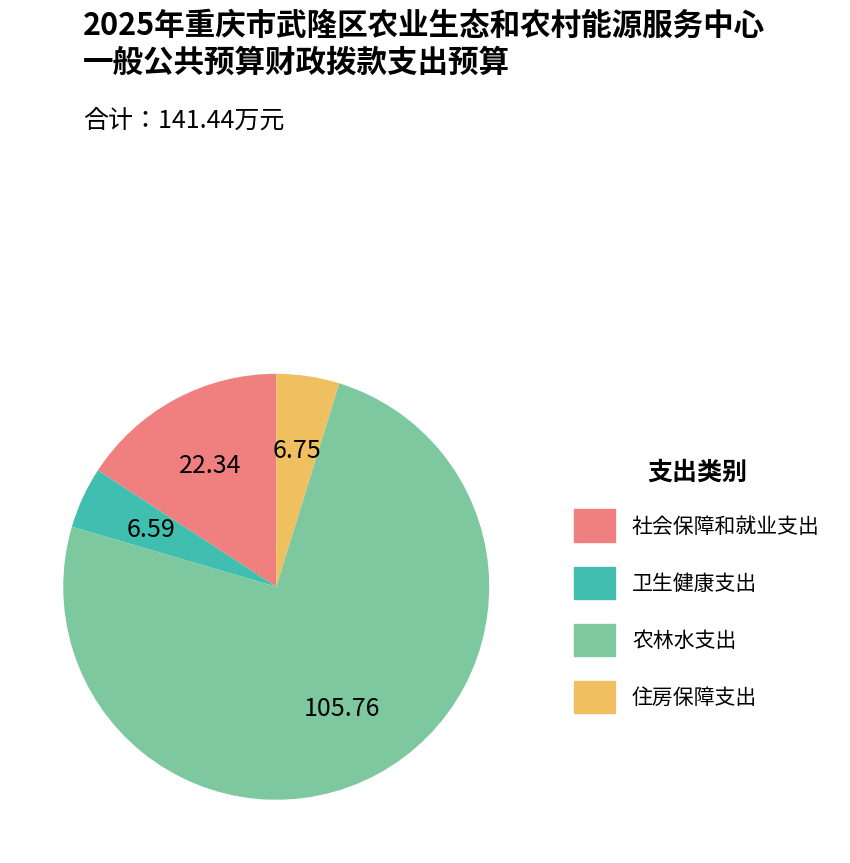

Which has a higher value, 住房保障支出 or 农林水支出?

农林水支出